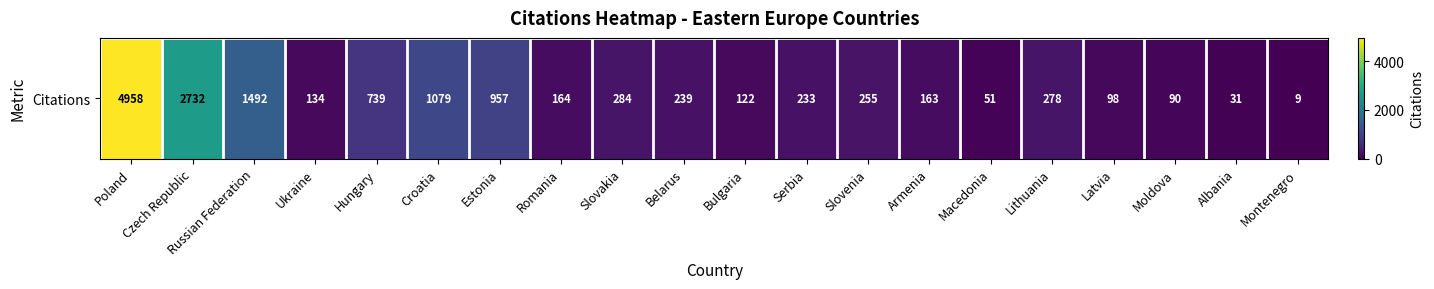

What is the difference between the maximum and minimum values?

4949